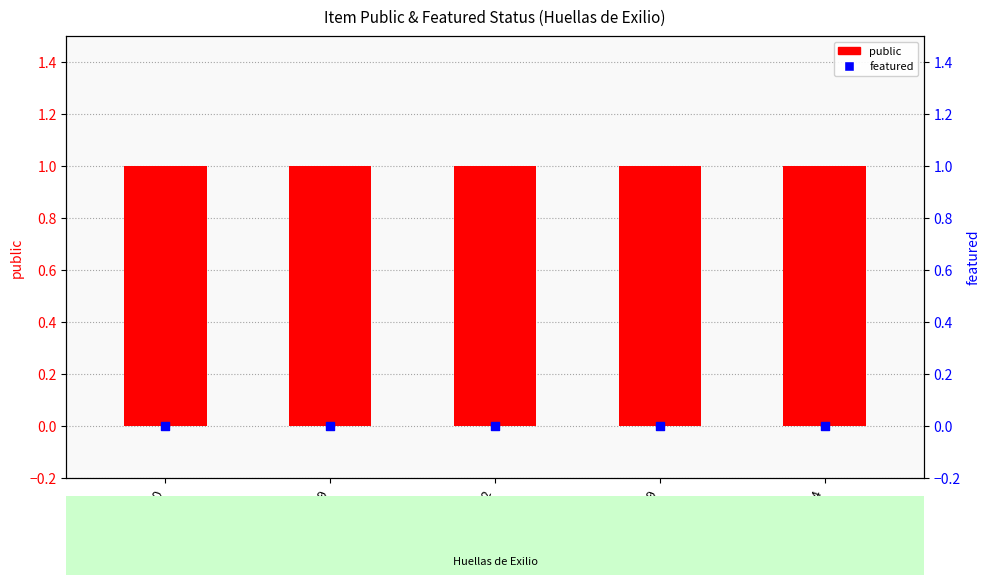

What is the total value across all series at 6334?

1